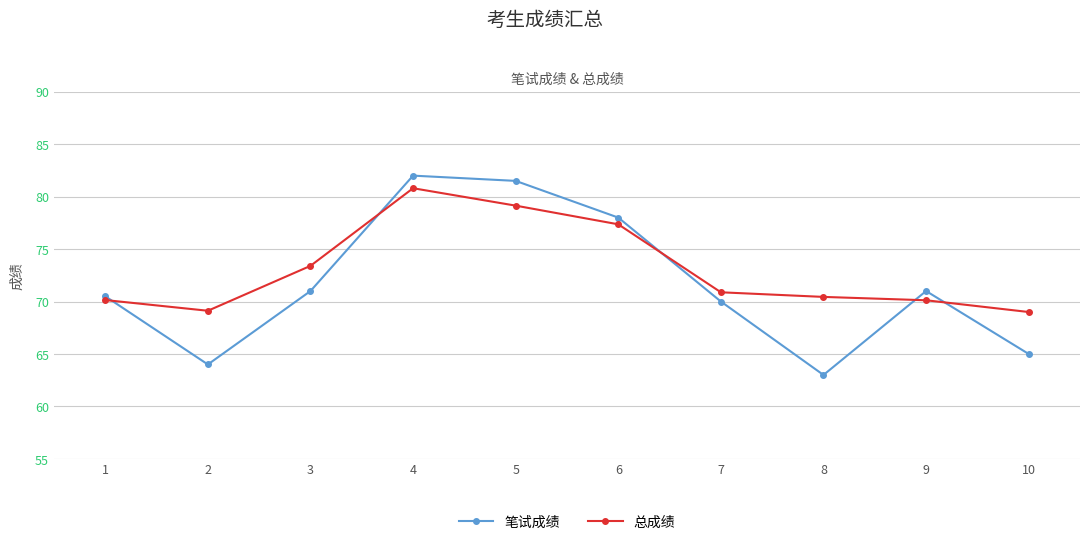

How many lines are shown in the chart?

2